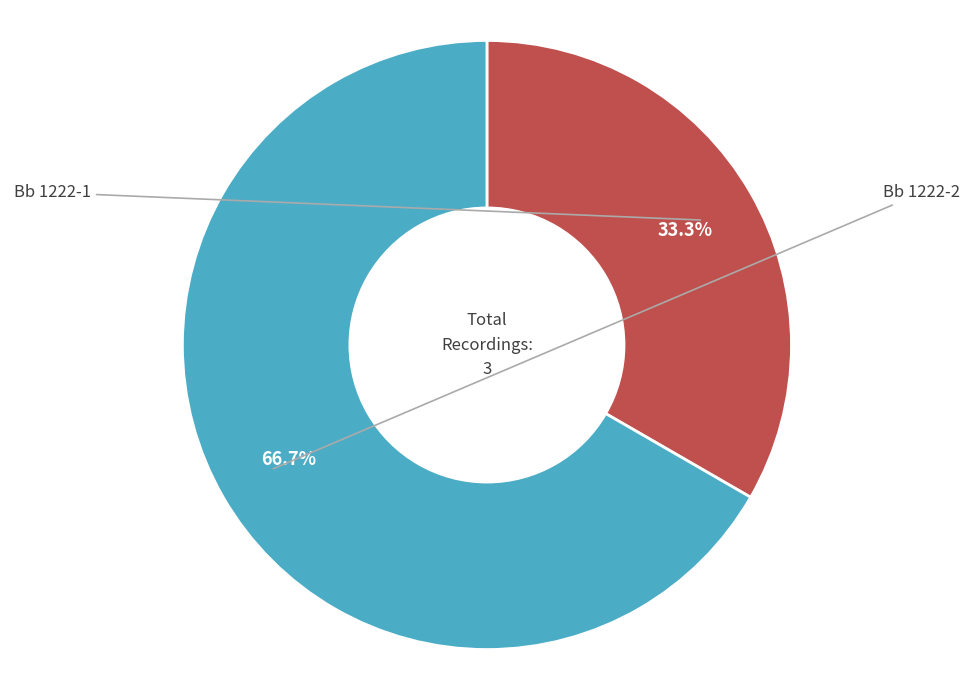

How many segments does this pie chart have?

2